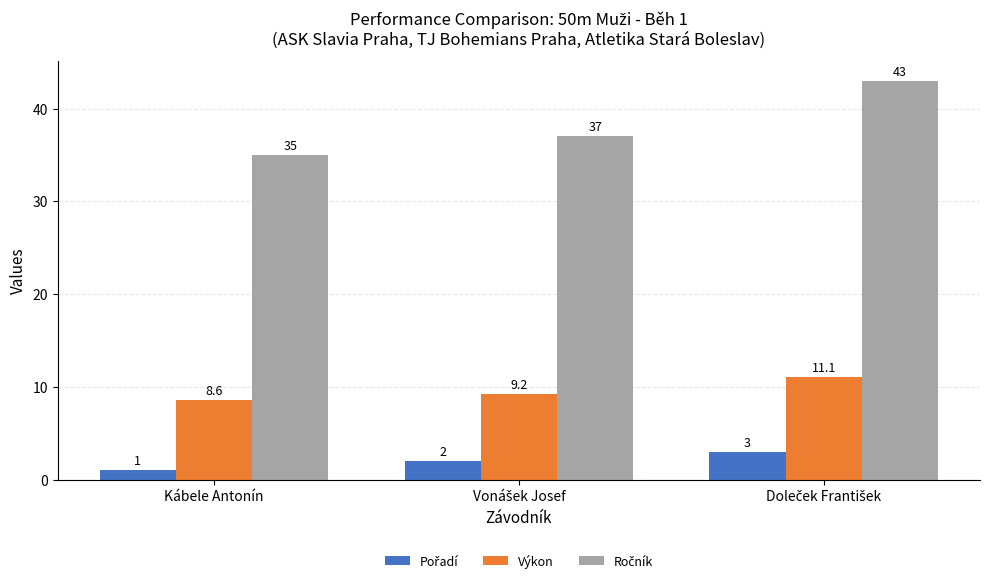

Which category has the lowest value across all series?

Kábele Antonín